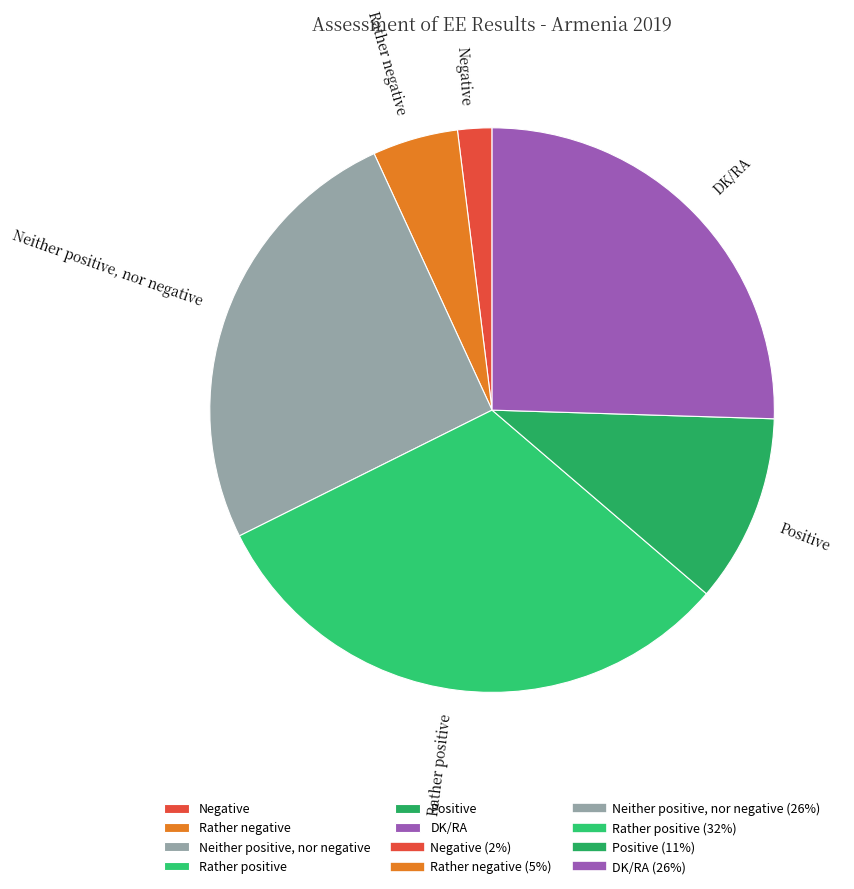

Is the sum of Neither positive, nor negative and Positive greater than half?

No